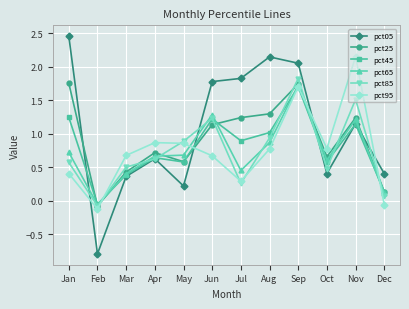

What is the sum of all pct65 values?

8.7